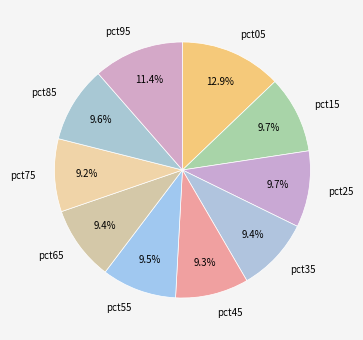

Which category has the biggest portion of the pie?

pct05